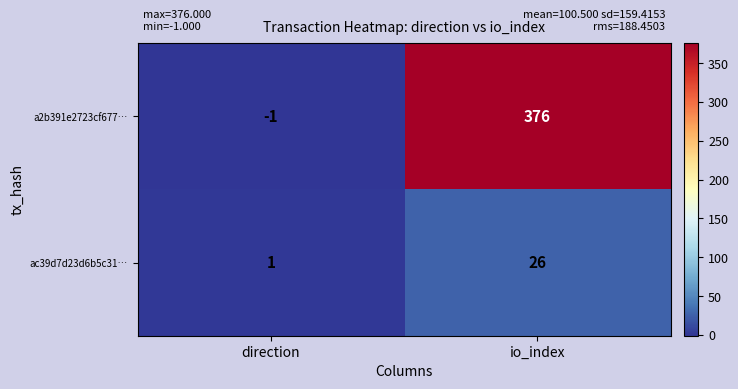

Which series has the largest total across all categories?

a2b391e2723cf677…